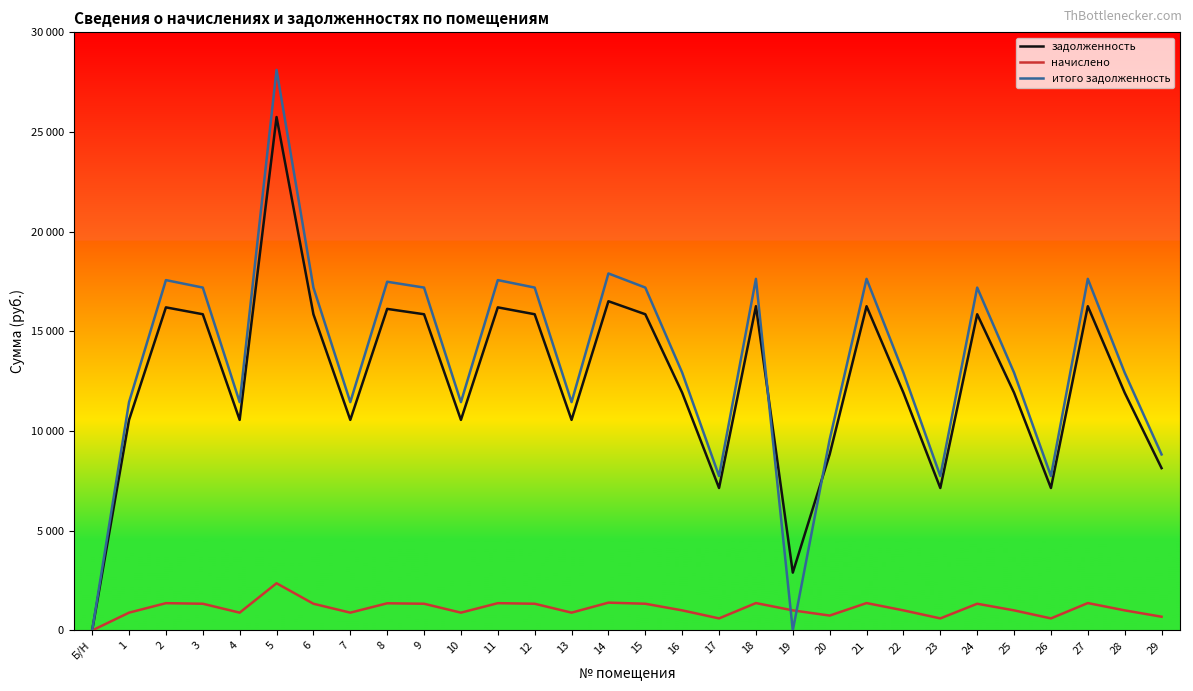

What is the value of the итого задолженность point at the 3rd from the left?

17572.1